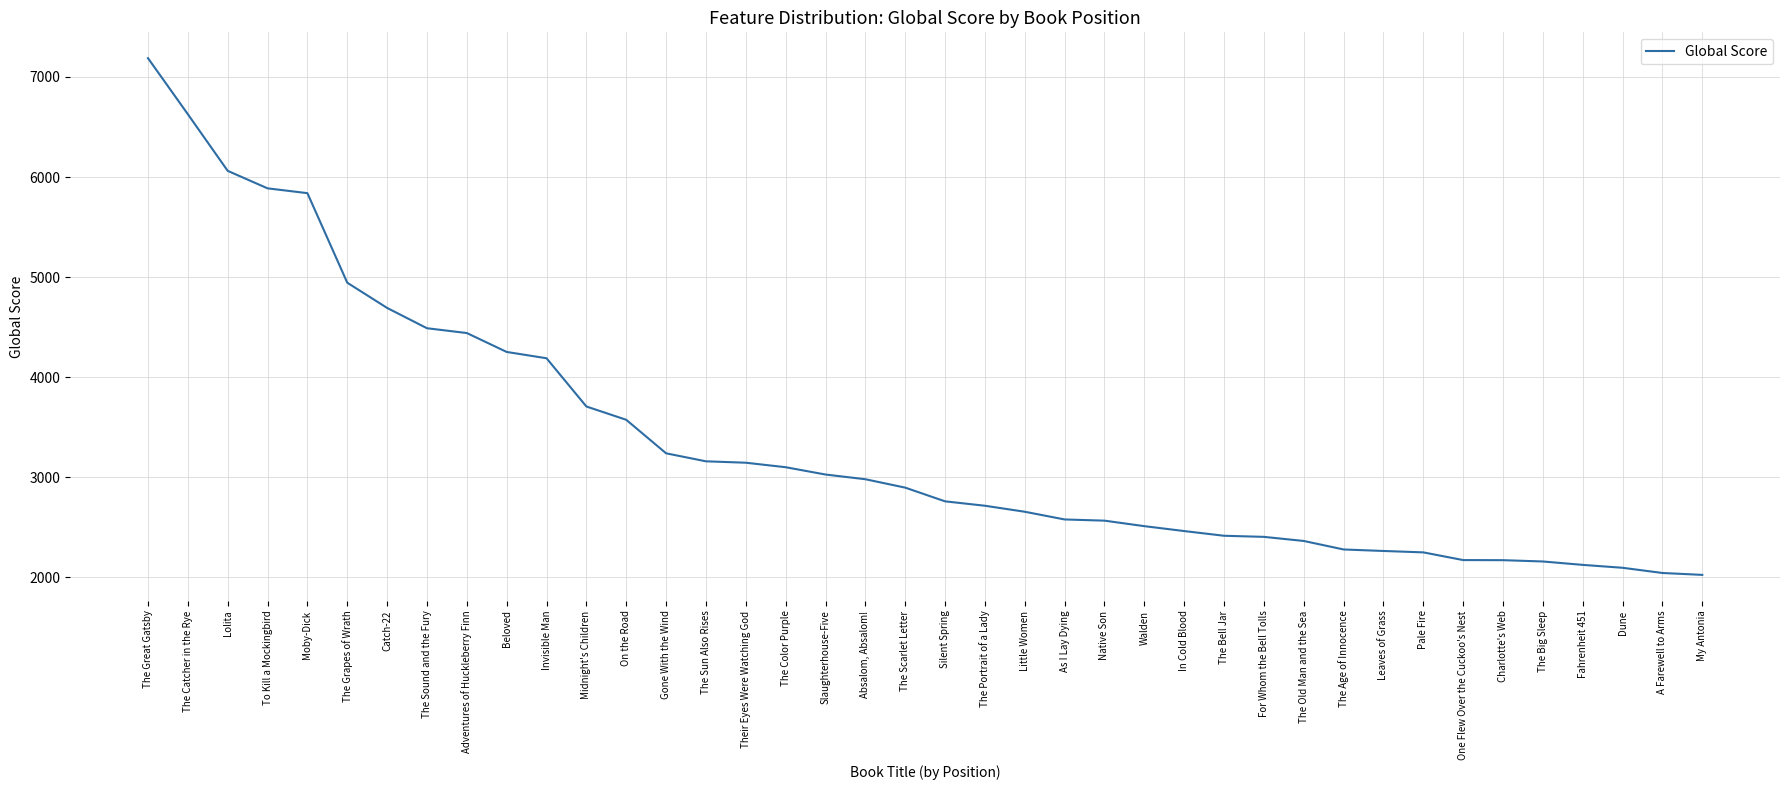

What is the change in value from The Catcher in the Rye to Midnight's Children?

-2921